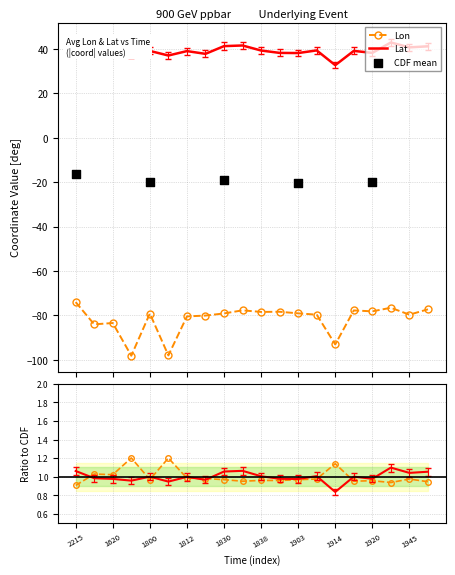

What is the total value across all series at 1620?

-45.2